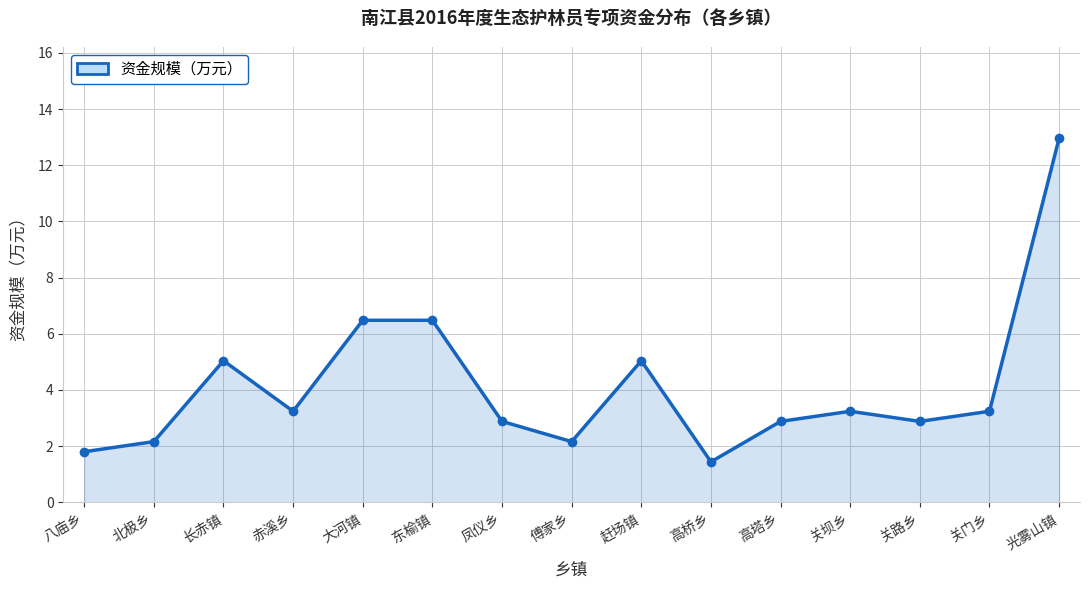

At which label does the data first exceed 3?

长赤镇